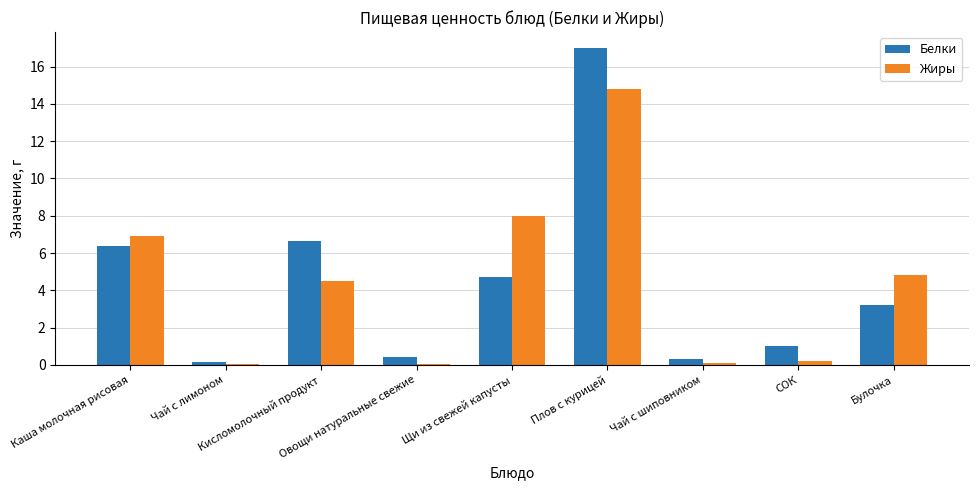

What is the sum of all Белки values?

39.8